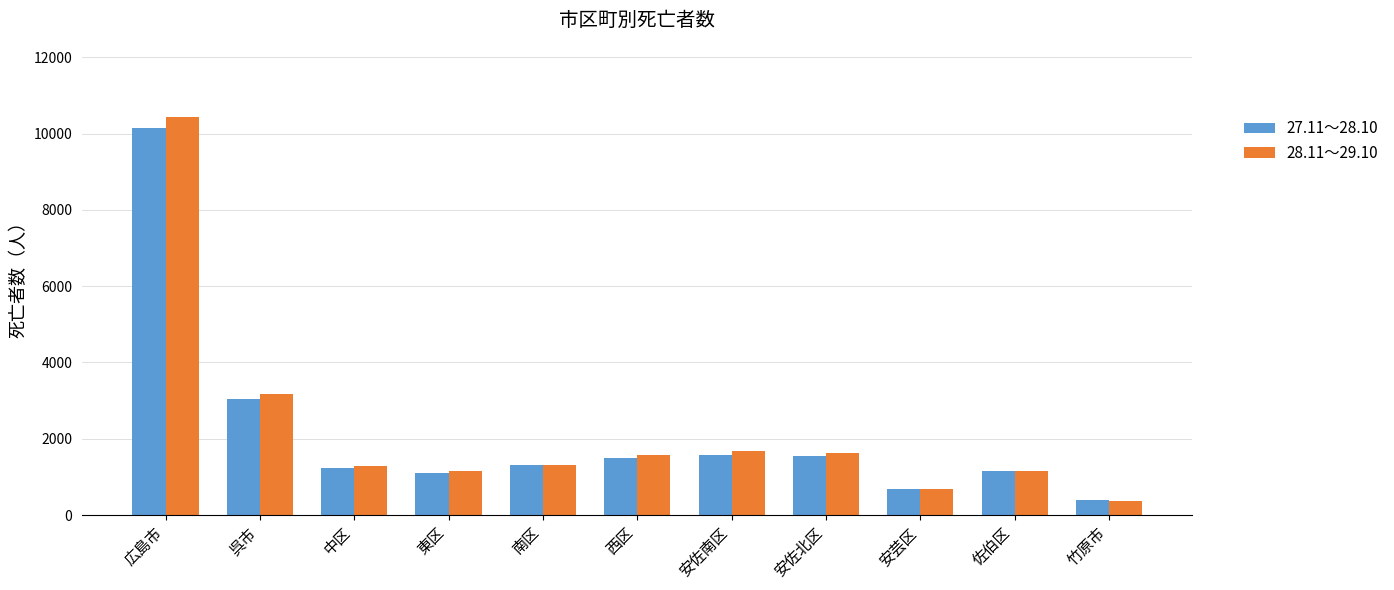

How many categories are shown in the chart?

11